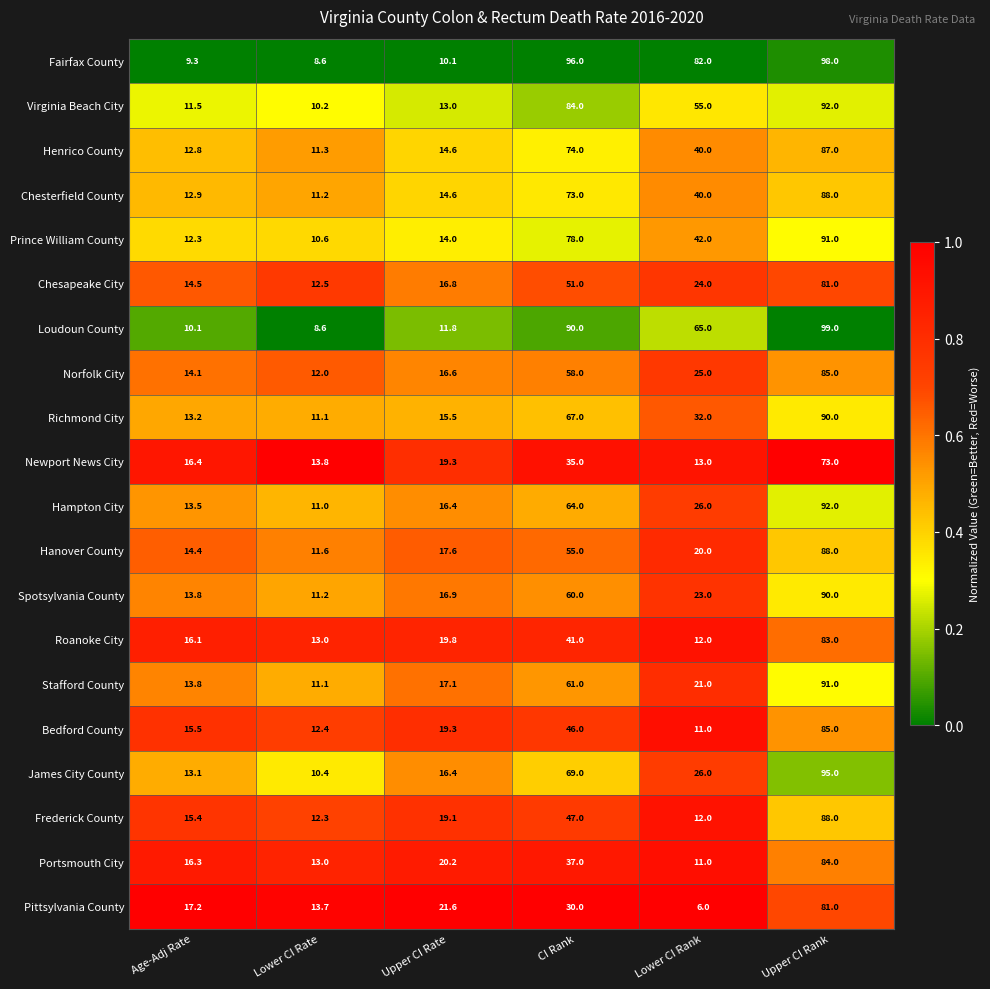

At which category is the sum across all series the highest?

Upper CI Rank